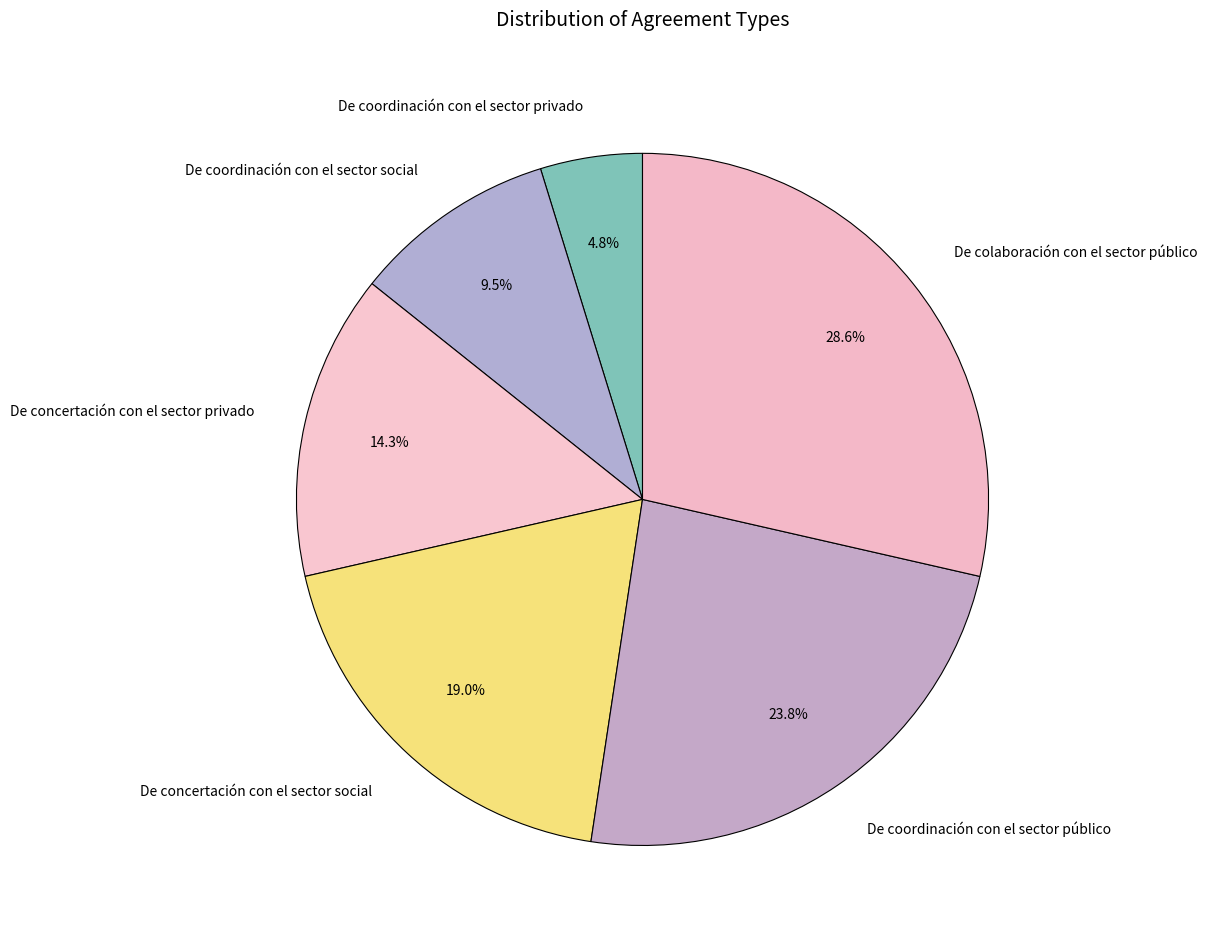

Does De colaboración con el sector público represent more than half of the total?

No